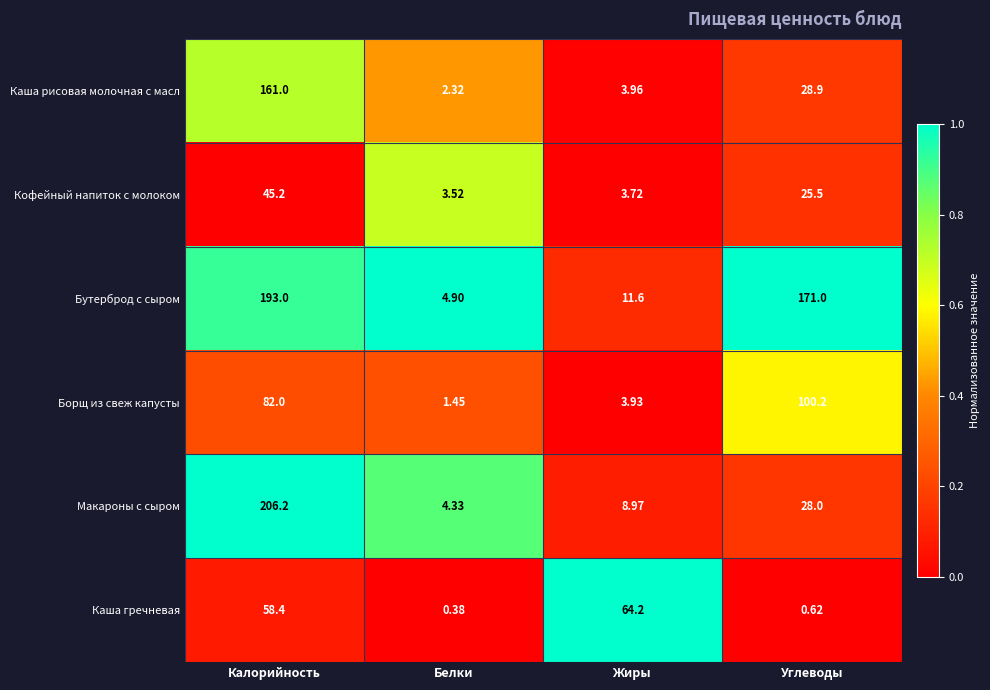

Which series has the widest spread of values?

Макароны с сыром